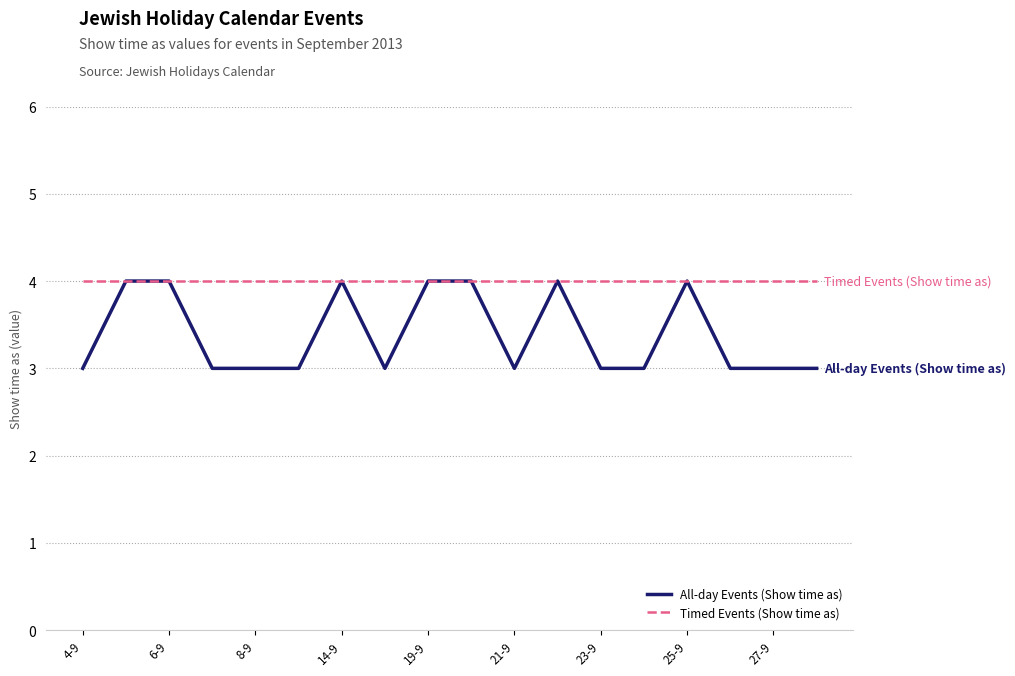

What is the minimum value for All-day Events (Show time as)?

3